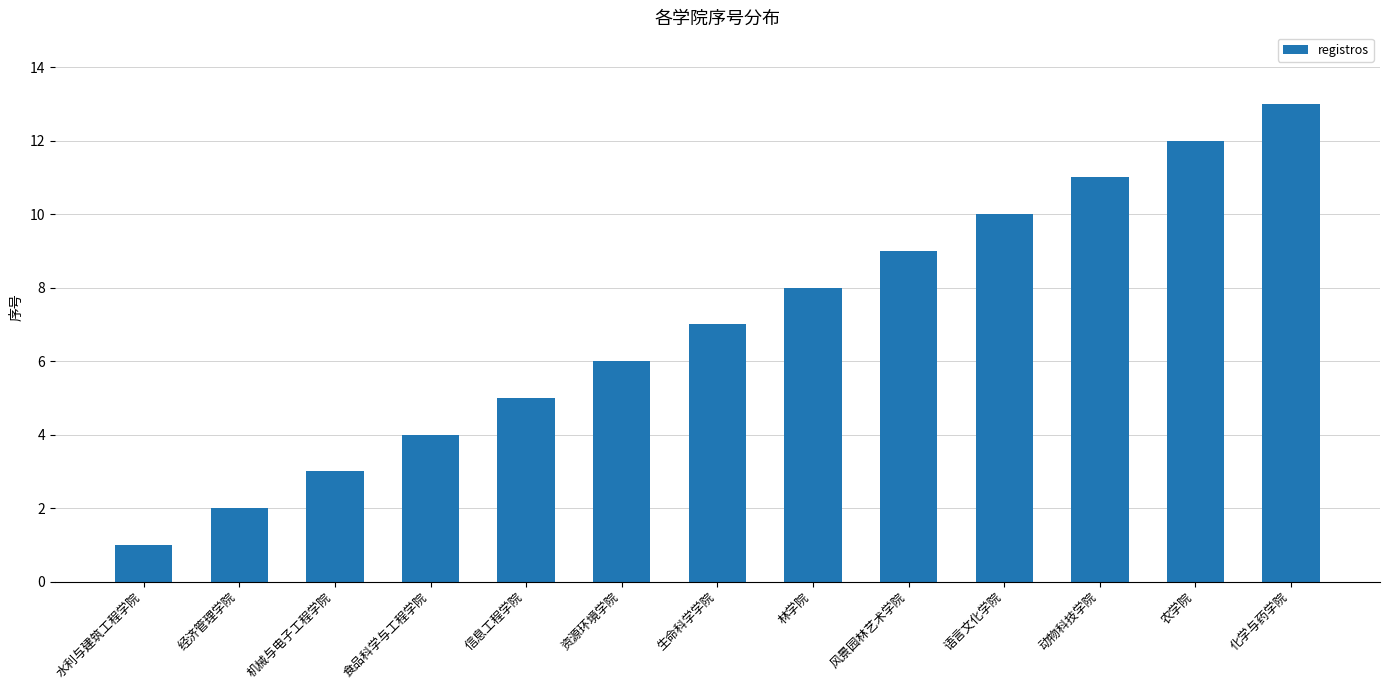

What position from the right is 信息工程学院?

9